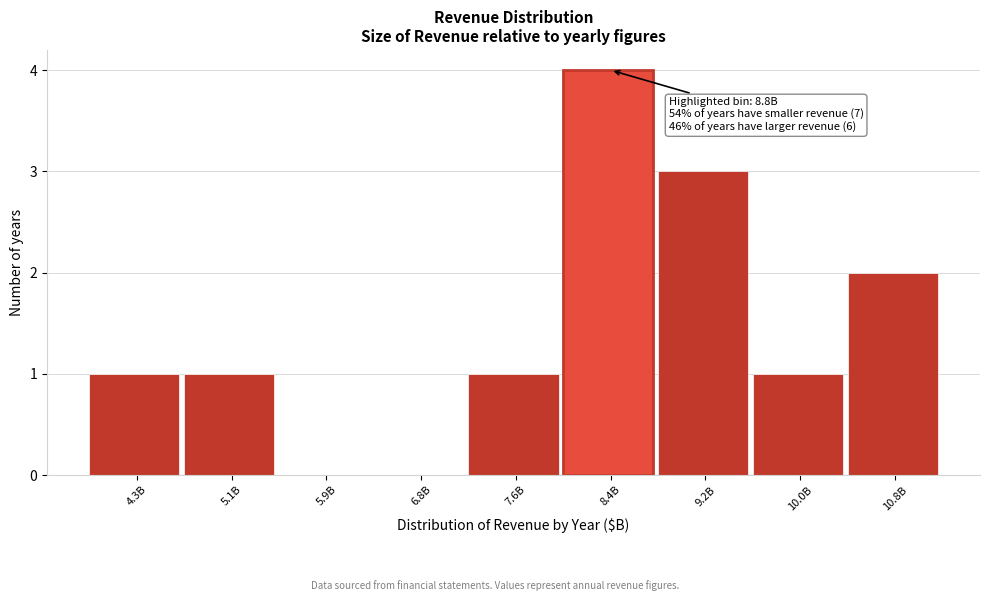

Reading left to right, list all the values displayed in this chart.

4.3B=1	5.1B=1	5.9B=0	6.8B=0	7.6B=1	8.4B=4	9.2B=3	10.0B=1	10.8B=2